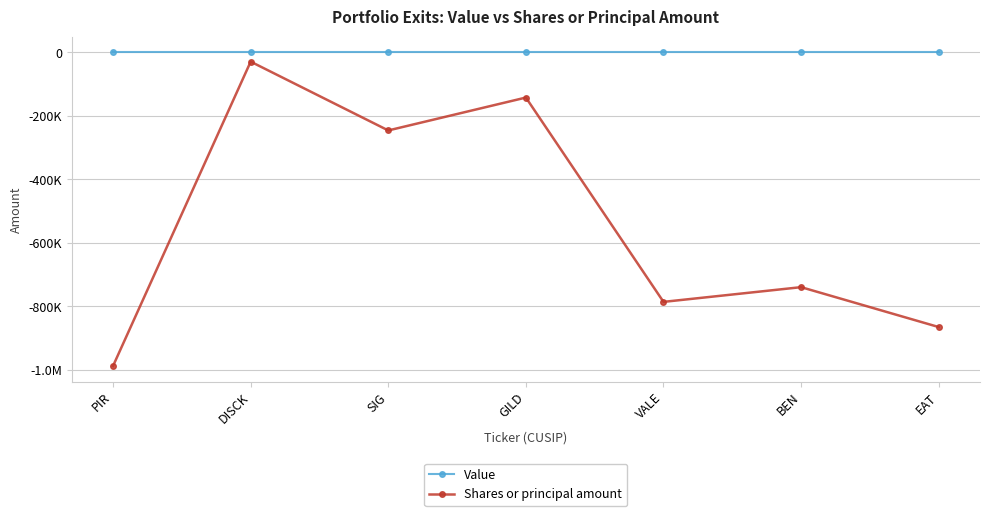

What are all the series names shown in the legend?

Value, Shares or principal amount